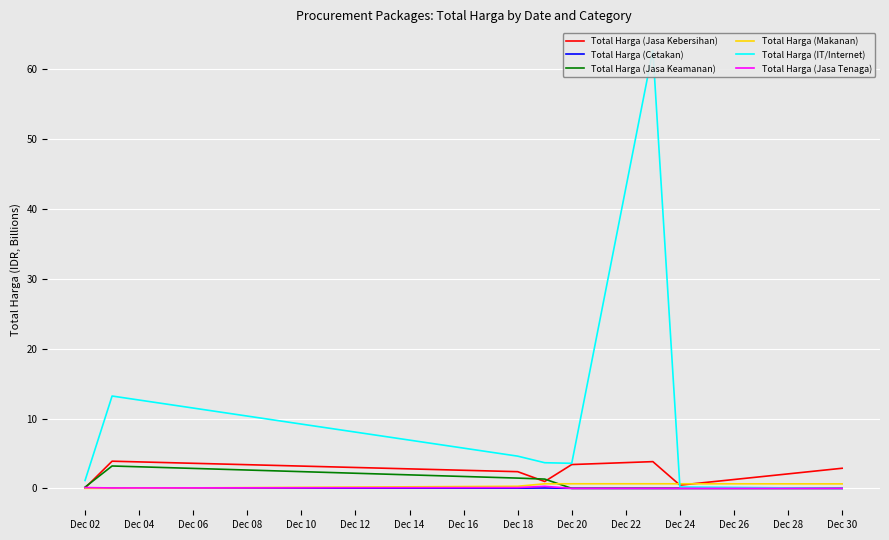

True or false: Total Harga (Makanan) has a value of 0.0 at Dec 02.

True